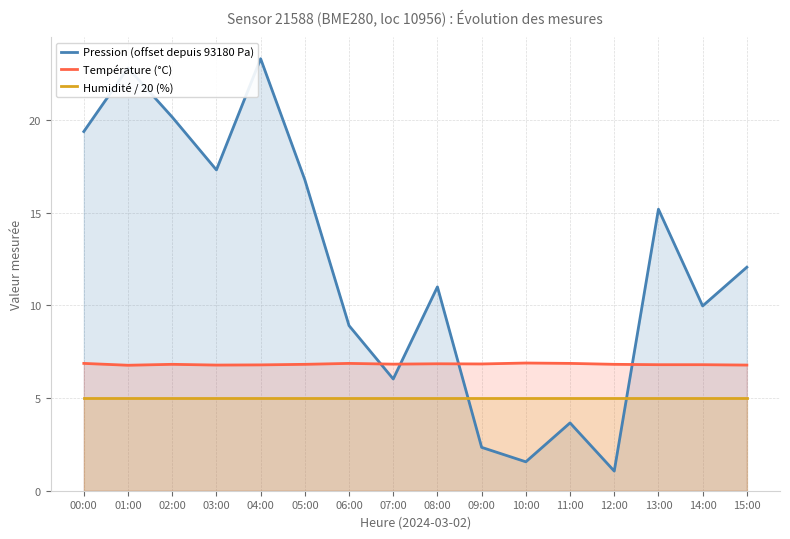

What are all the series names shown in the legend?

Pression (offset depuis 93180 Pa), Température (°C), Humidité / 20 (%)